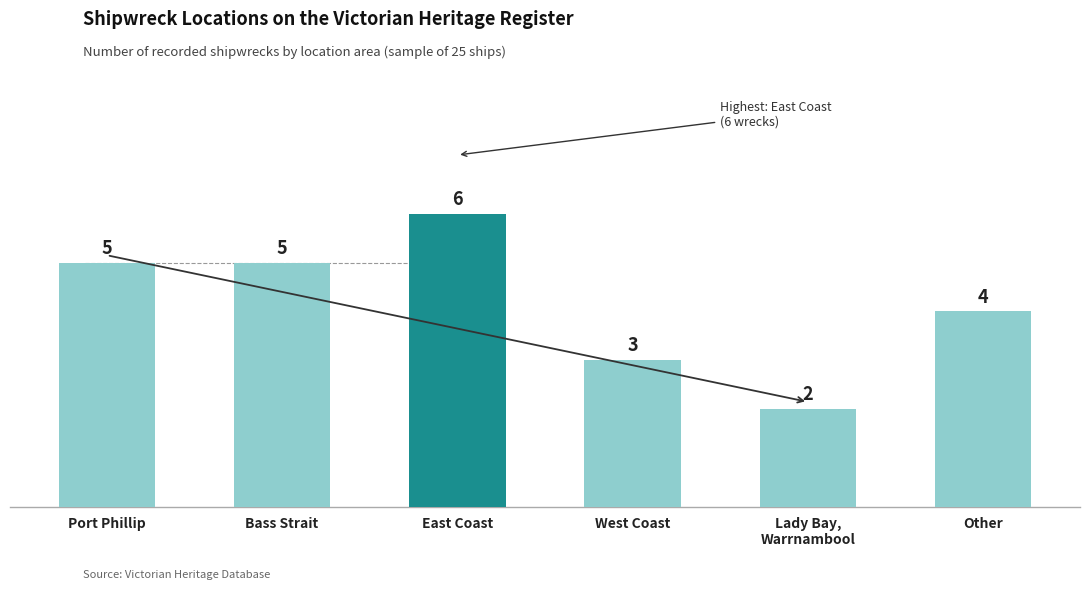

What is the difference between the second highest and second lowest values?

2